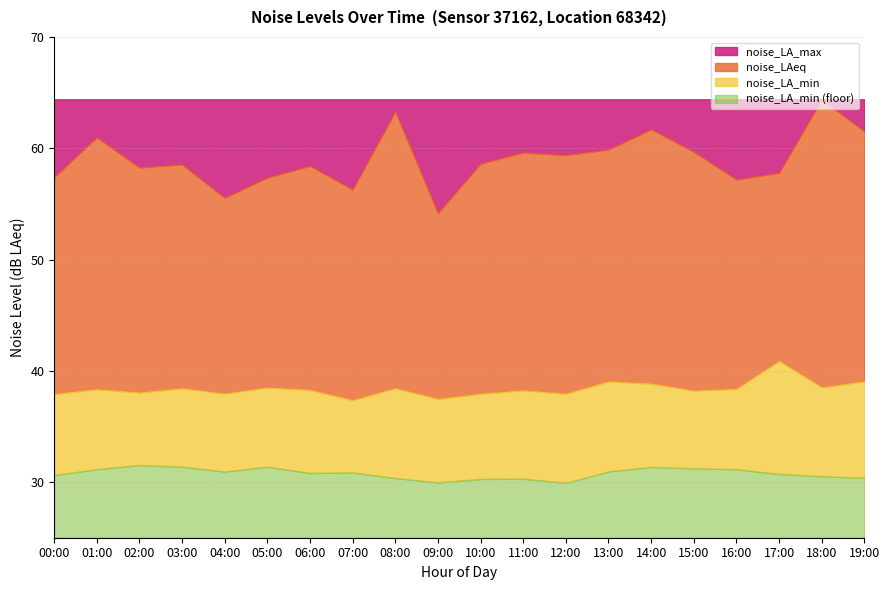

Which series has the widest spread of values?

noise_LA_max